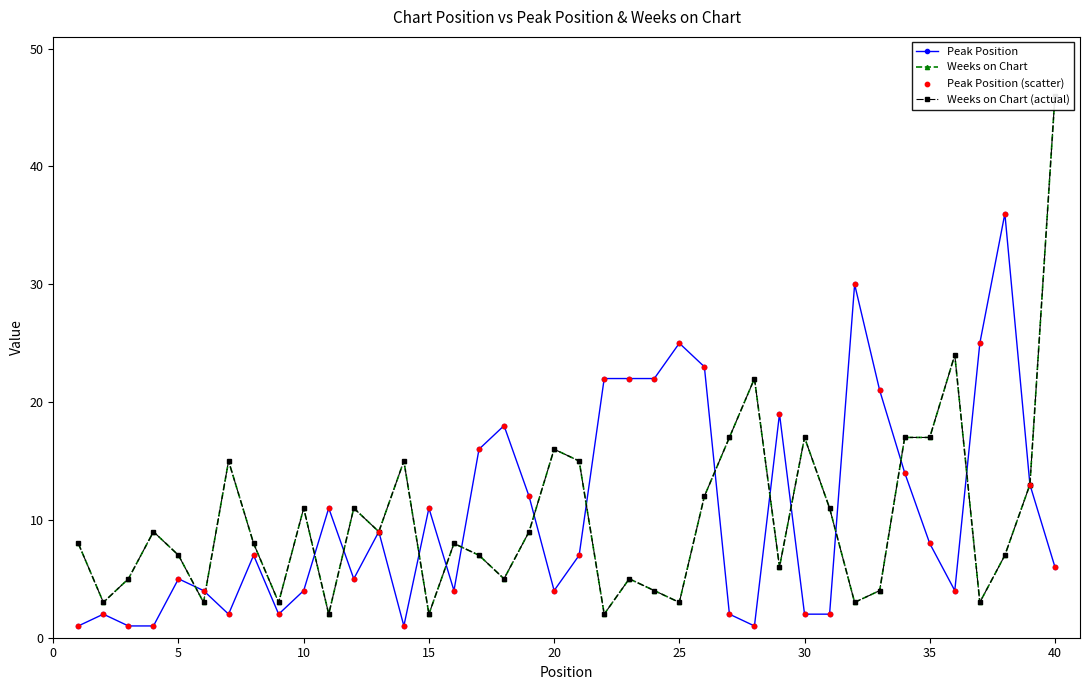

Which series has the largest total across all categories?

Peak Position